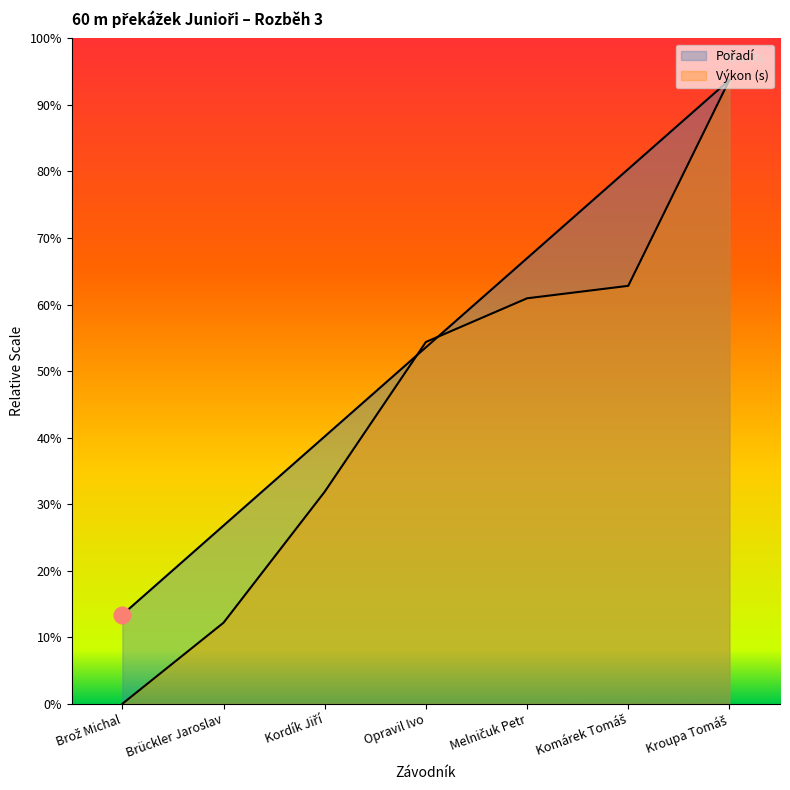

Read the Výkon value at Melničuk Petr.

4.9